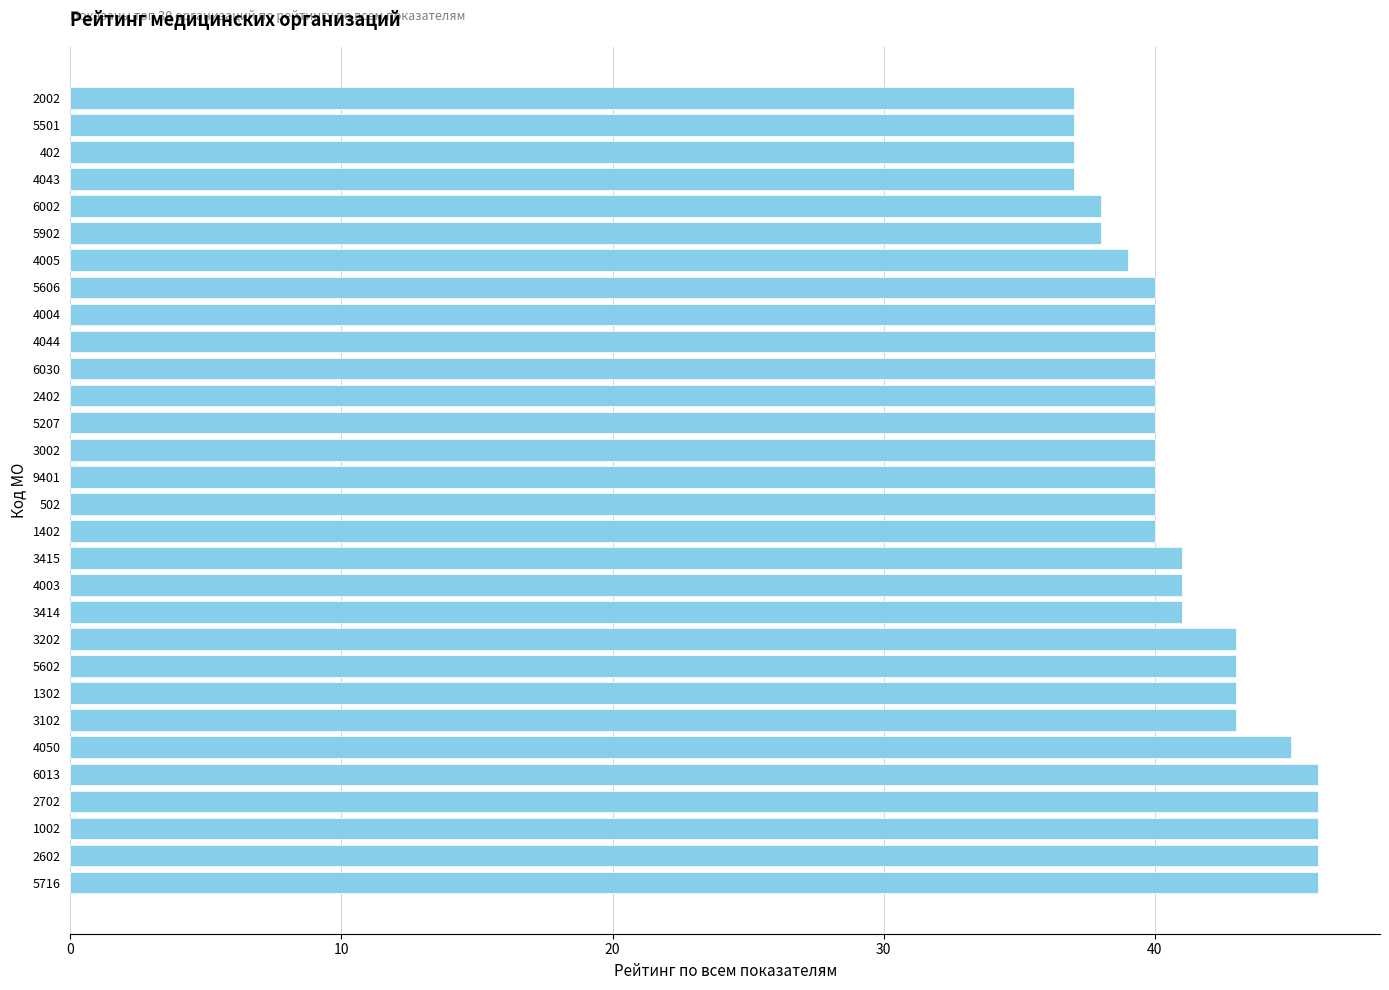

How many series are shown in this chart?

1